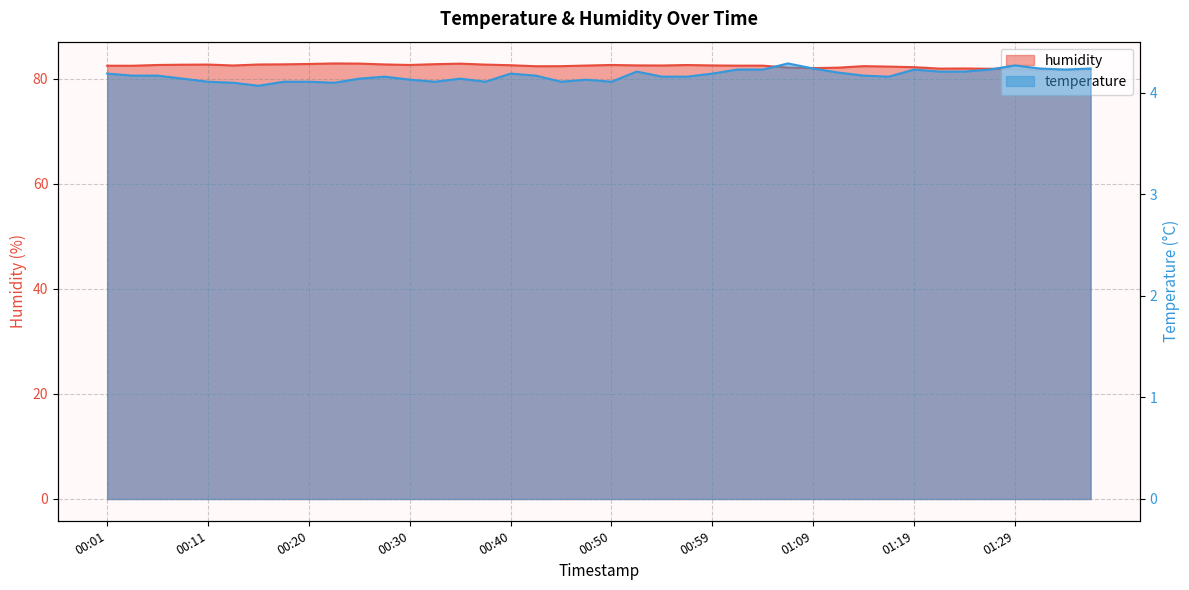

How many categories are shown in the chart?

40